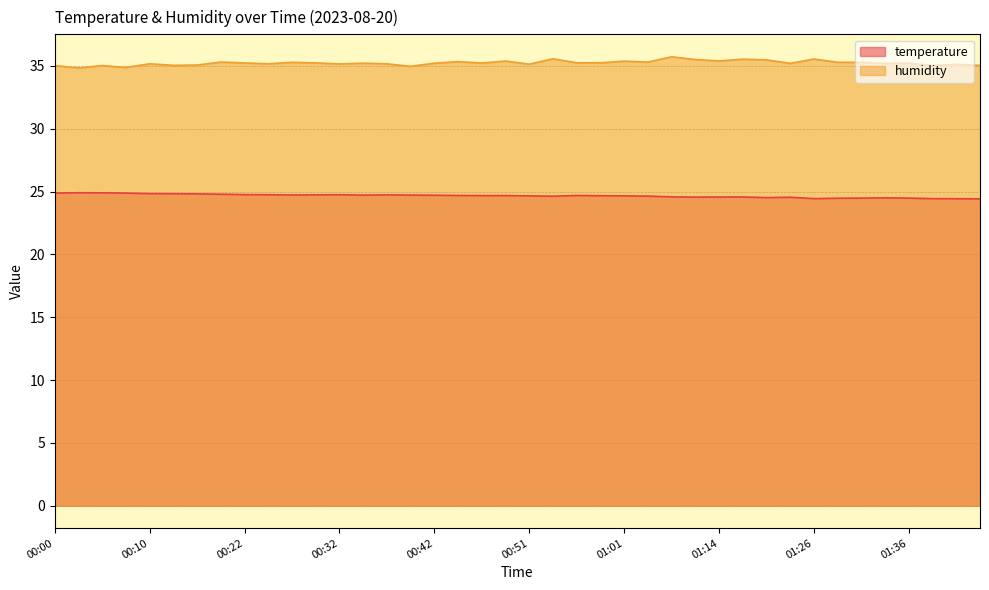

What are all the series names shown in the legend?

temperature, humidity